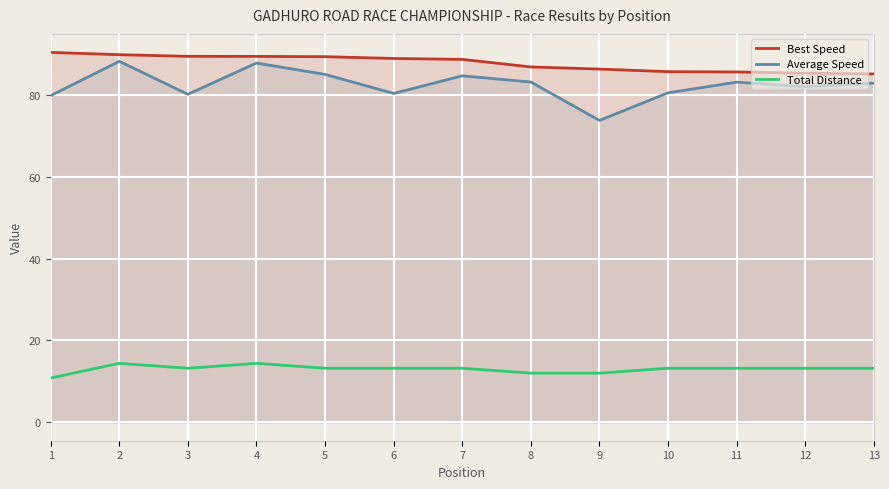

How many lines are shown in the chart?

3